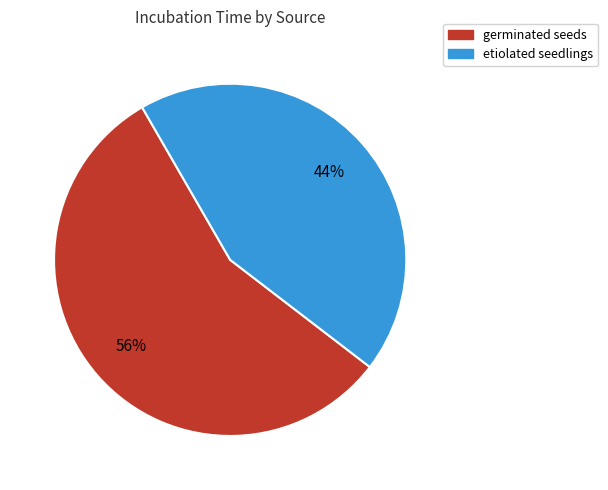

Between etiolated seedlings and germinated seeds, which is larger?

germinated seeds